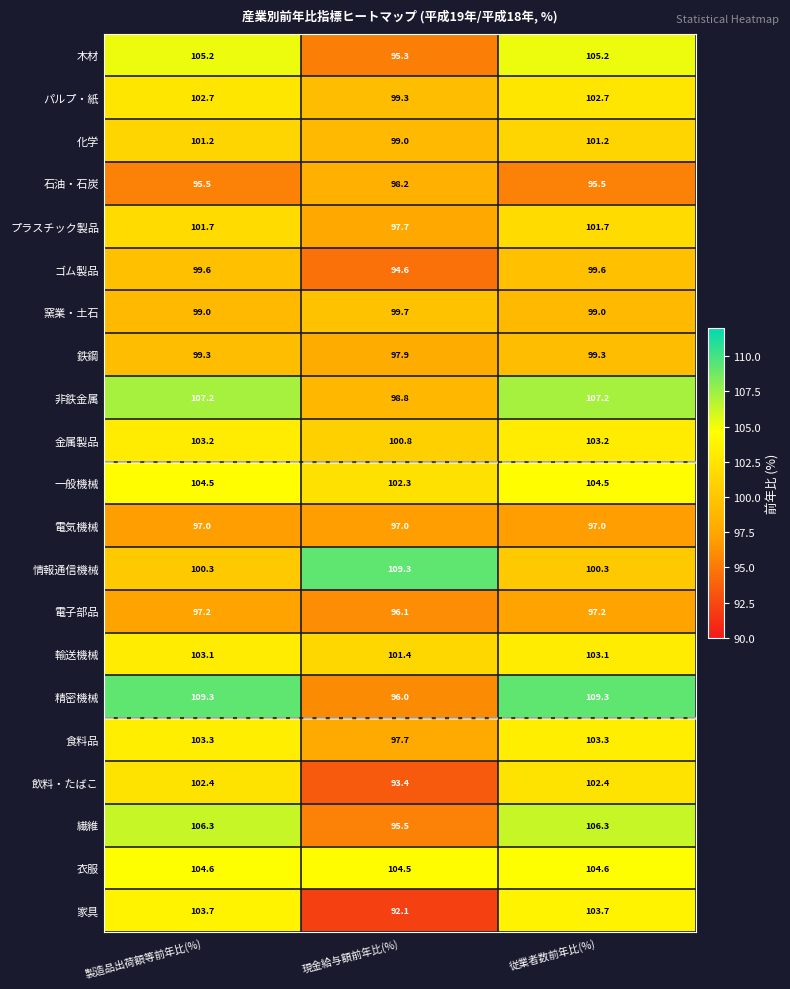

What is the difference between the maximum and minimum values in the 窯業・土石 series?

0.7